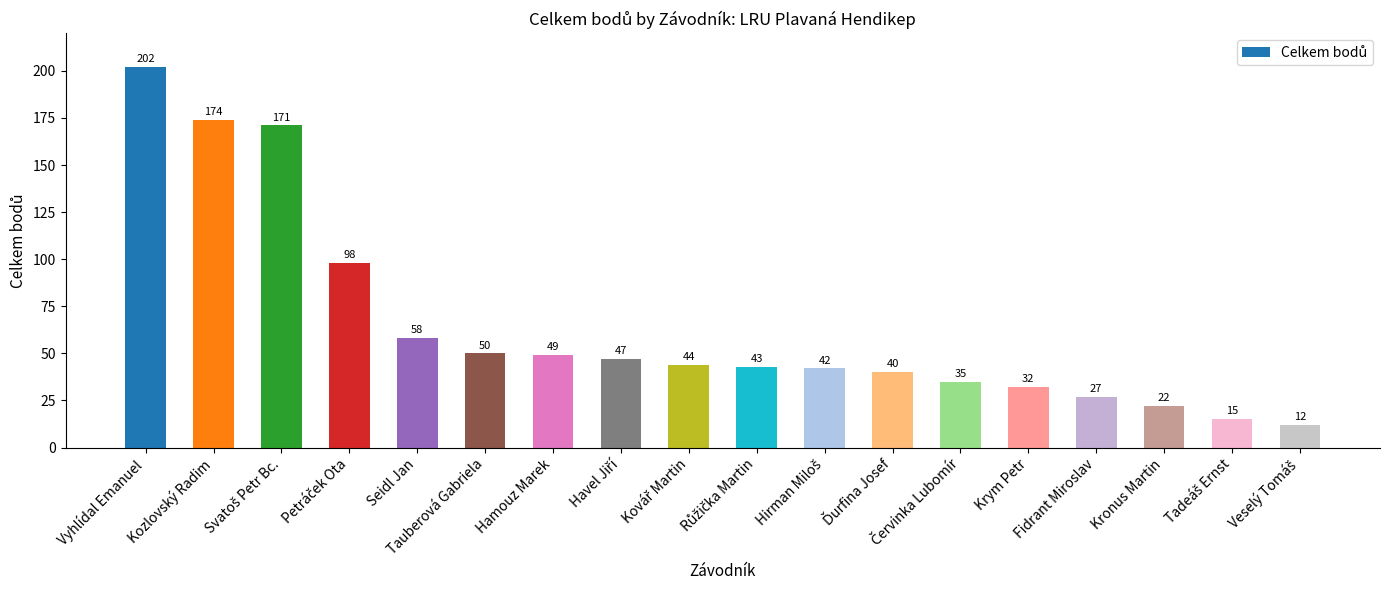

Does the chart contain any negative values?

No